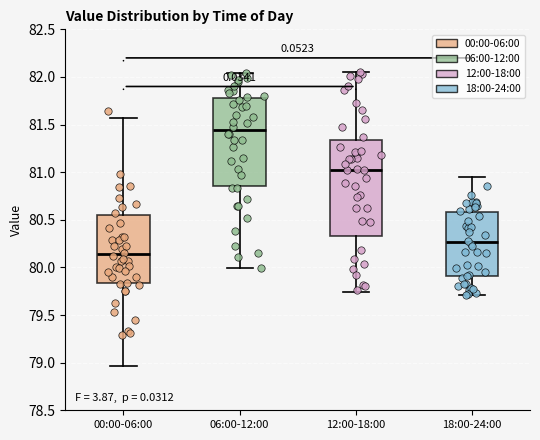

Reading left to right, transcribe this box plot: for each box, give where its median line is, the range the box spans, and where its two whiskers end, as read against the y-axis. The values are not printed on the chart, so give them approximately, as read against the axis.

00:00-06:00: median 80.15, box 79.85 to 80.55, whiskers 78.95 to 81.55
06:00-12:00: median 81.45, box 80.85 to 81.80, whiskers 80.00 to 82.05
12:00-18:00: median 81.05, box 80.35 to 81.35, whiskers 79.75 to 82.05
18:00-24:00: median 80.25, box 79.90 to 80.60, whiskers 79.70 to 80.95